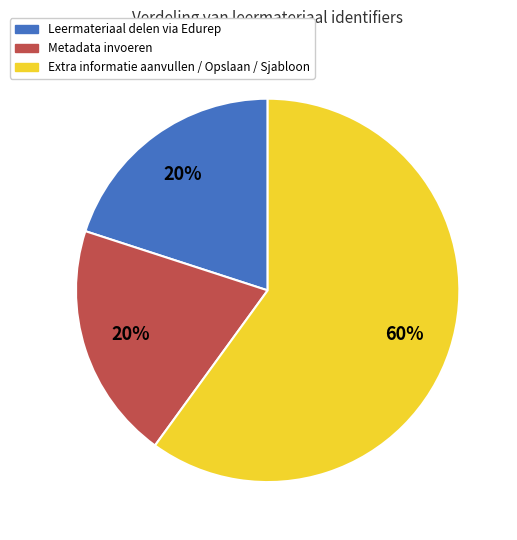

How many segments does this pie chart have?

3